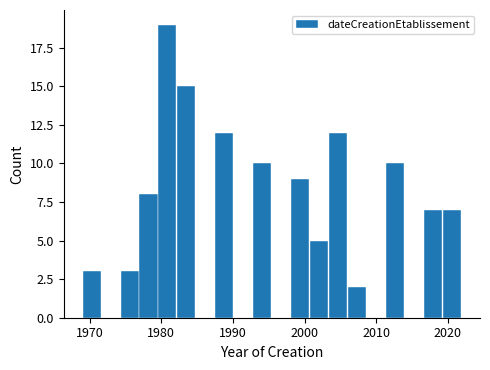

Read against the x-axis, roughly where is the centre of the tallest bar?

1981